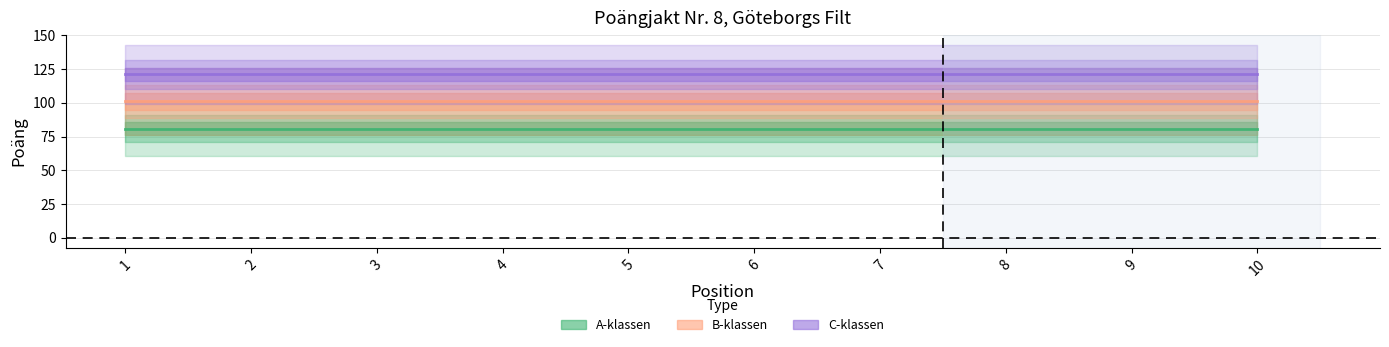

True or false: A-klassen and B-klassen intersect in this chart.

False